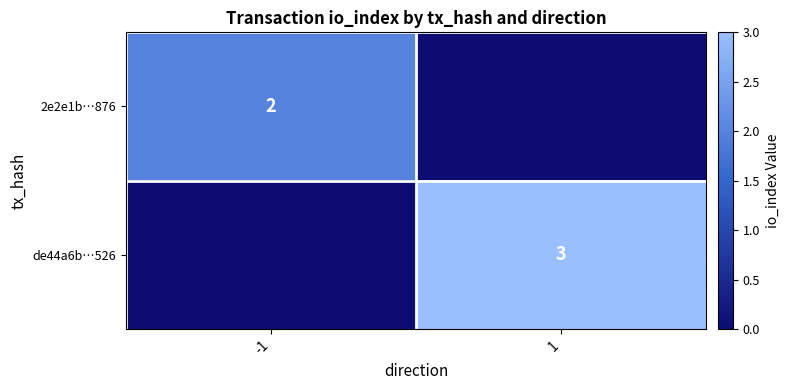

The de44a6b…526 series shows 3 at 1. True or false?

True